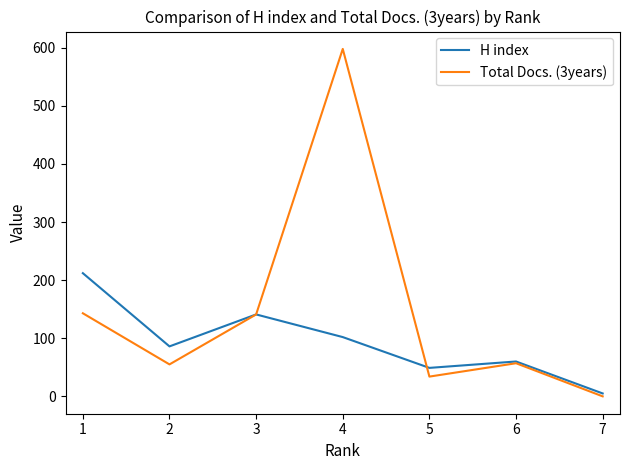

Is the value of Total Docs. (3years) at 1 greater than the value of H index at 2?

Yes